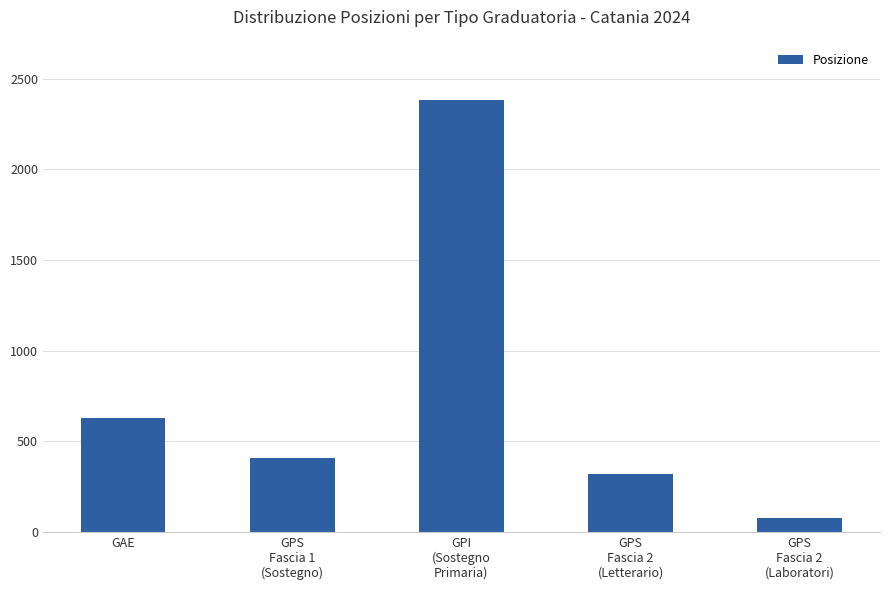

Reading left to right, what are all the values shown in this chart?

GAE=627	GPS
Fascia 1
(Sostegno)=410	GPI
(Sostegno
Primaria)=2381	GPS
Fascia 2
(Letterario)=319	GPS
Fascia 2
(Laboratori)=76